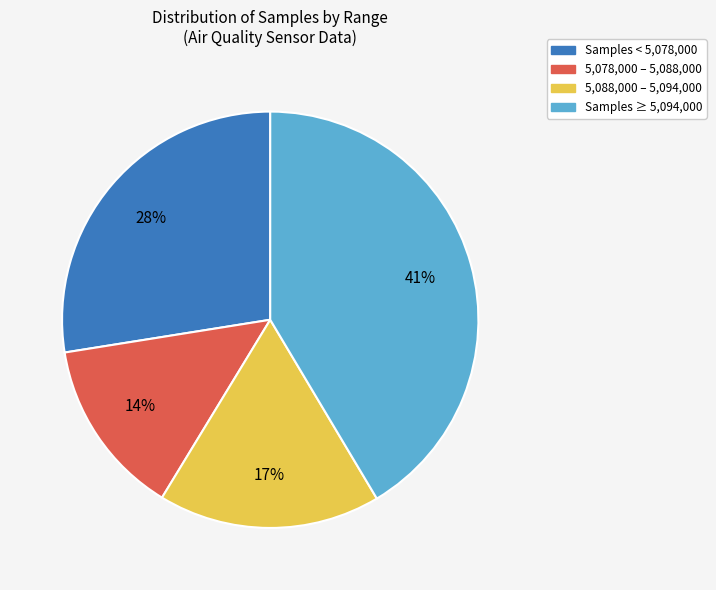

Is there a majority slice in this chart?

No